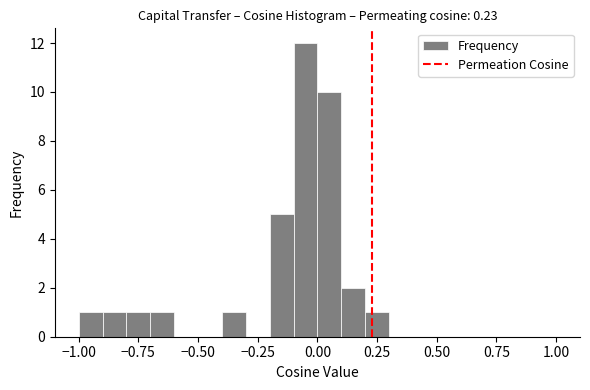

Around what value on the x-axis is the tallest bar? Give the approximate position of its centre, as read against the axis.

-0.05